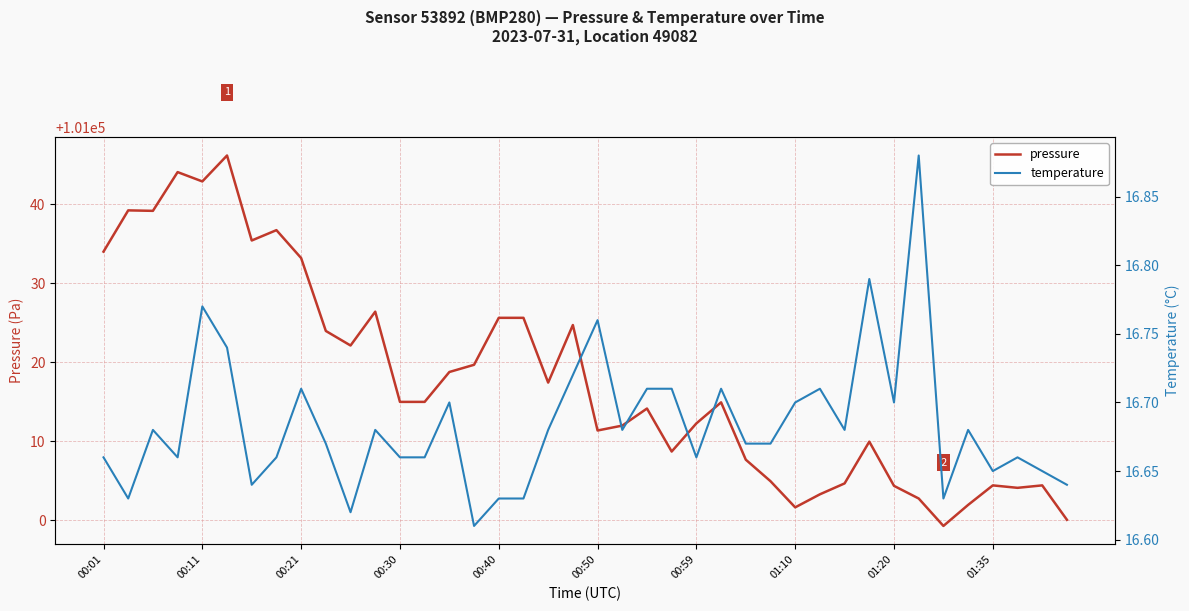

Reading right to left, extract all data points from this chart.

pressure: 101000.1	101004.4	101004.1	101004.4	101002.0	100999.3	101002.8	101004.4	101010.0	101004.7	101003.3	101001.7	101005.0	101007.7	101014.9	101012.3	101008.7	101014.2	101012.0	101011.4	101024.7	101017.4	101025.6	101025.6	101019.7	101018.8	101015.0	101015.0	101026.4	101022.1	101024.0	101033.2	101036.7	101035.4	101046.2	101042.9	101044.1	101039.2	101039.2	101034.0
temperature: 16.6	16.6	16.7	16.6	16.7	16.6	16.9	16.7	16.8	16.7	16.7	16.7	16.7	16.7	16.7	16.7	16.7	16.7	16.7	16.8	16.7	16.7	16.6	16.6	16.6	16.7	16.7	16.7	16.7	16.6	16.7	16.7	16.7	16.6	16.7	16.8	16.7	16.7	16.6	16.7